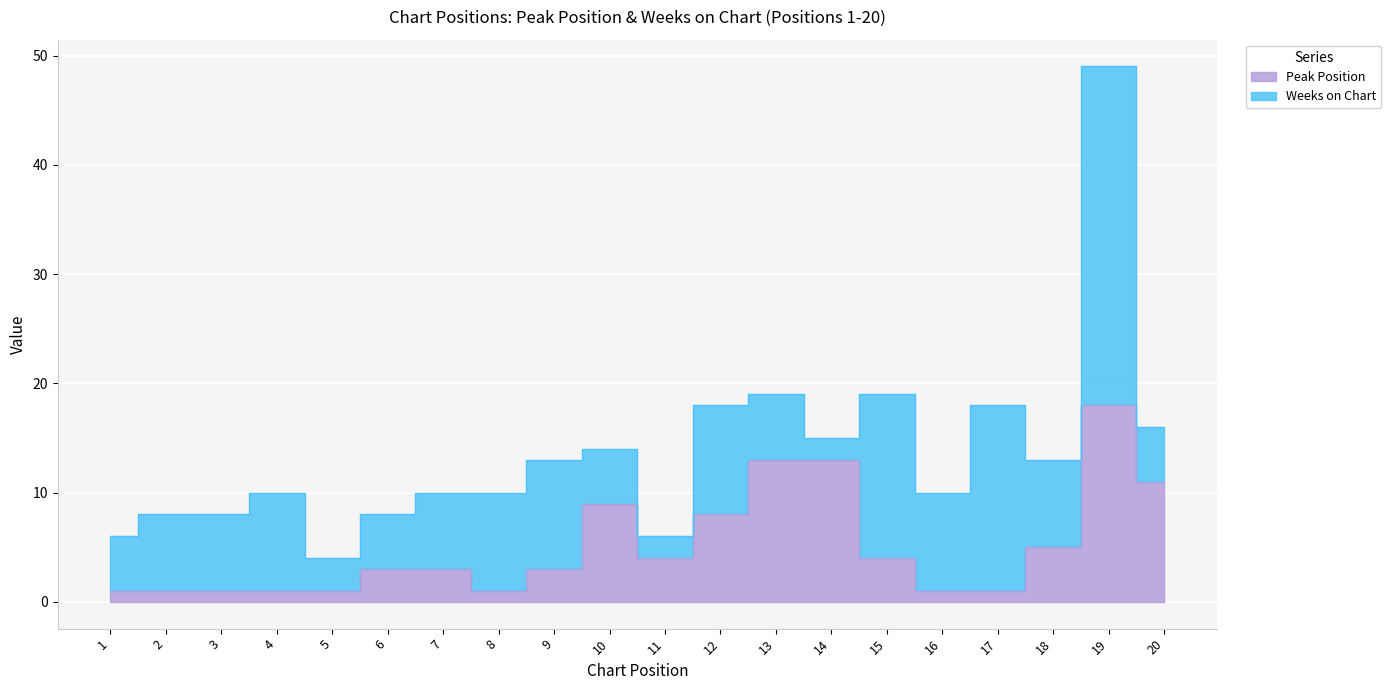

Is it true that the value at 18 is 8?

False